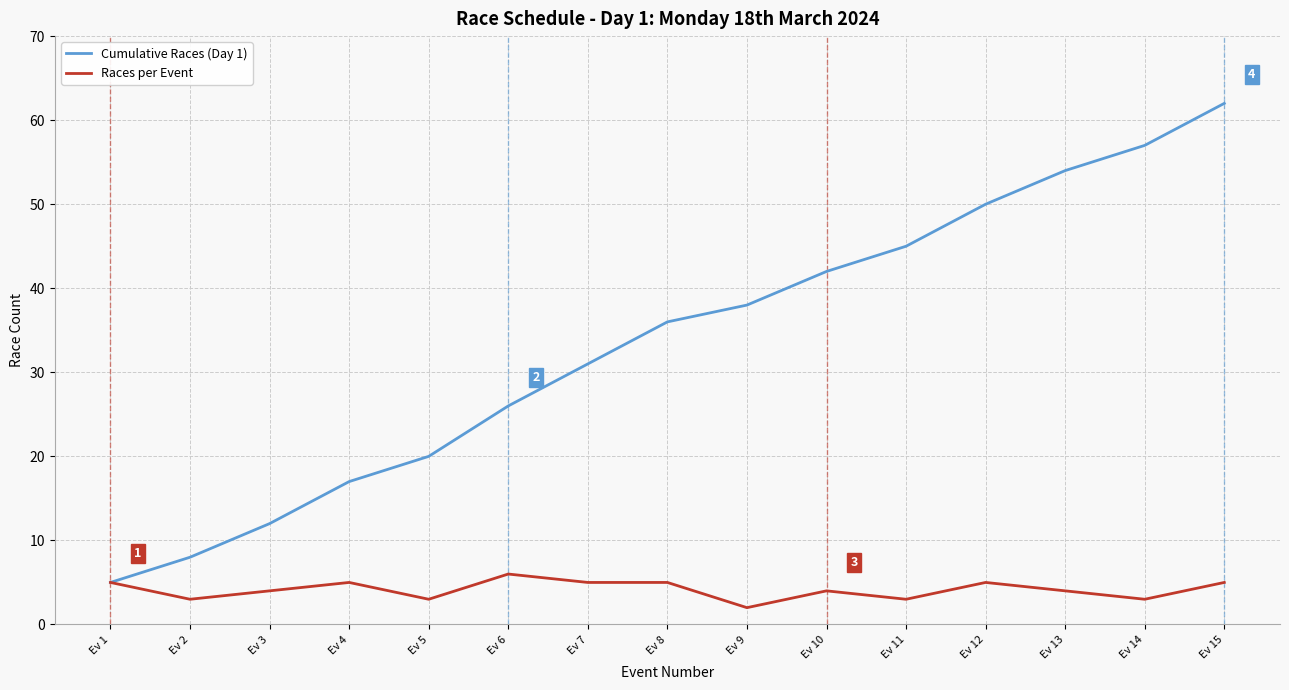

The Cumulative Races (Day 1) series shows 57 at Ev 14. True or false?

True